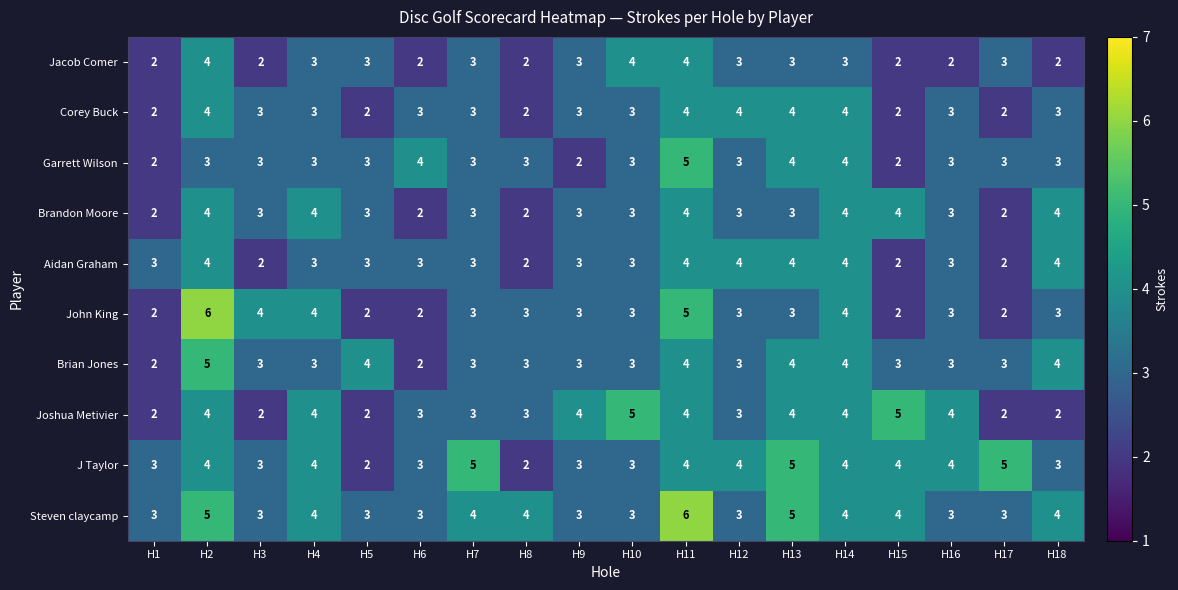

At which category is the sum across all series the highest?

H11